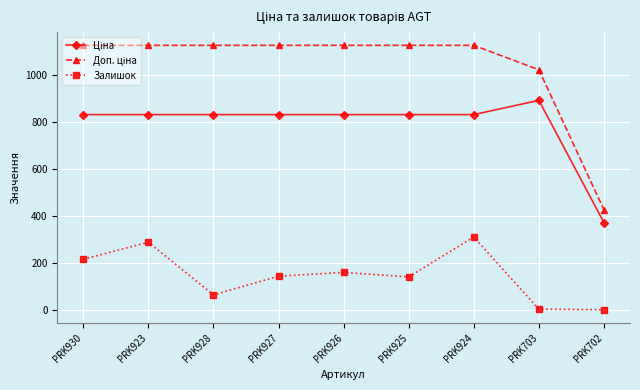

At how many categories does at least one series exceed 451?

8